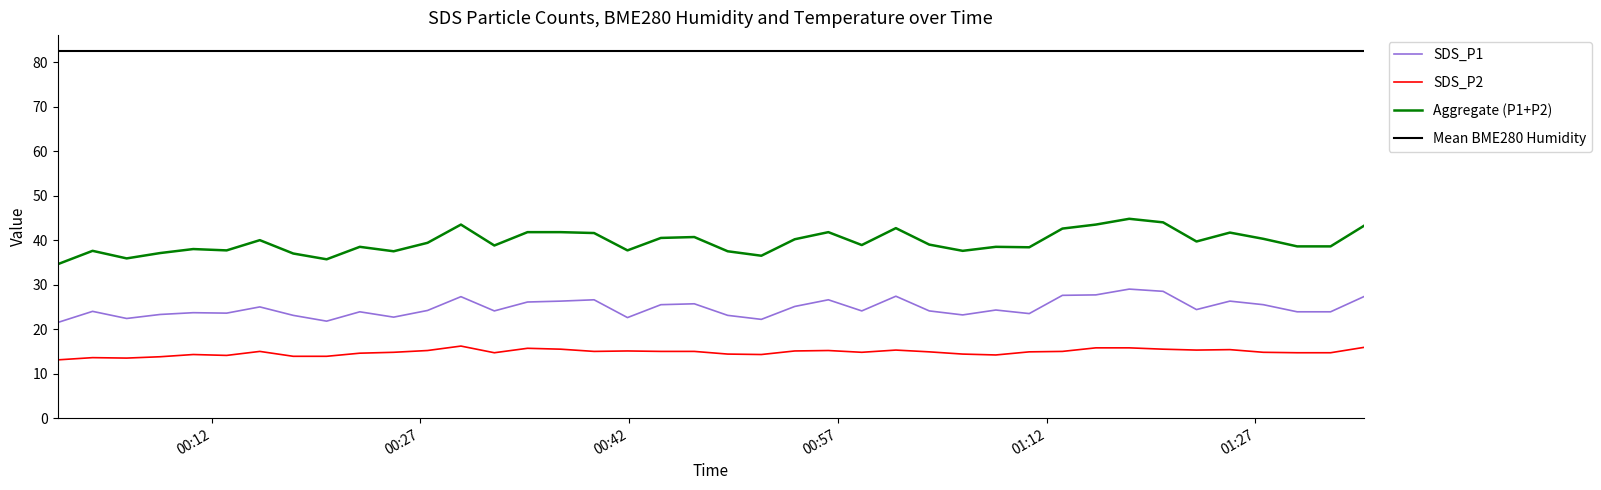

Does the chart display data point markers on the line(s)?

No